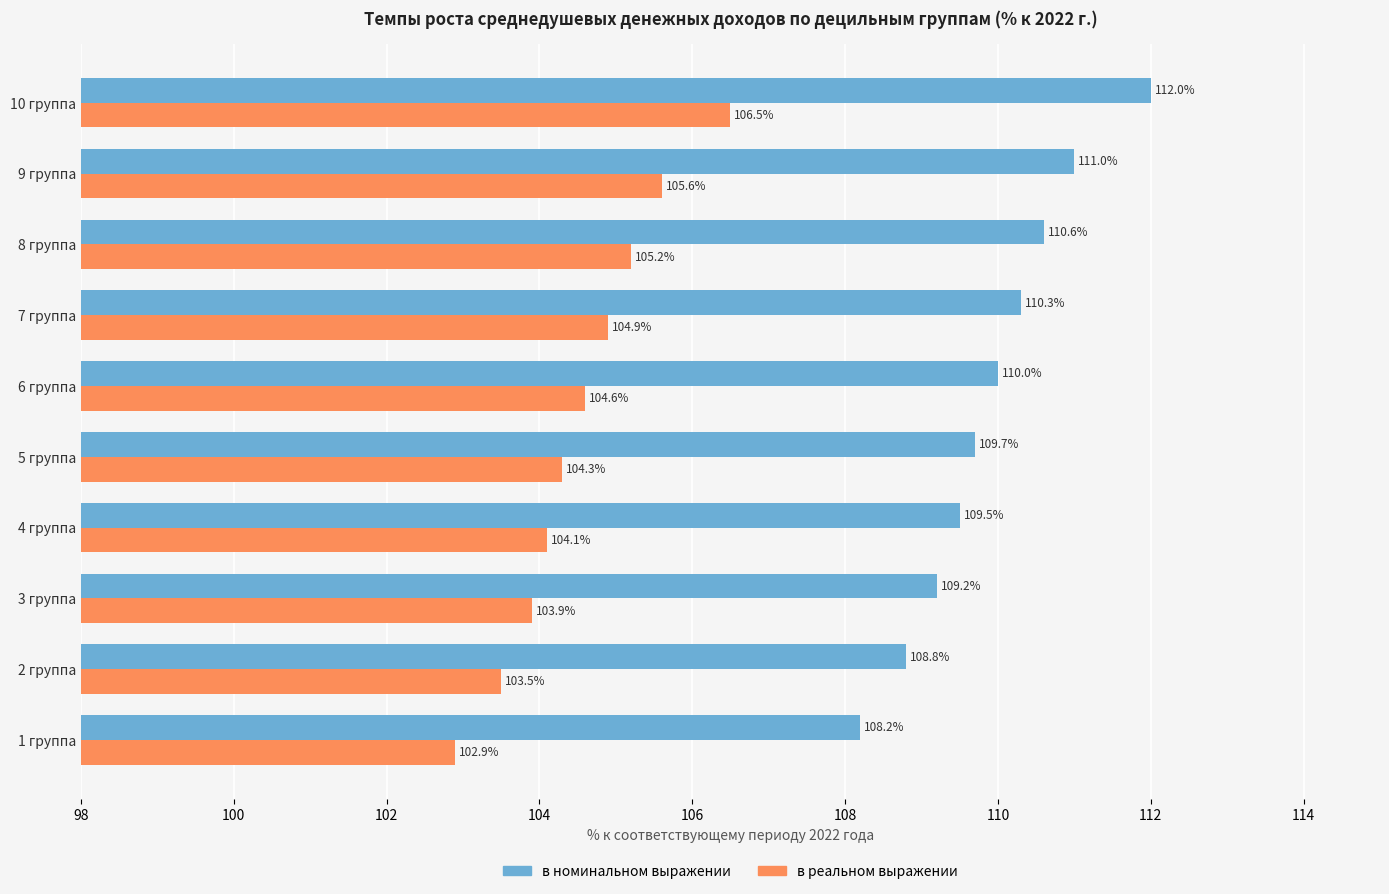

At which label does в реальном выражении reach its peak?

10 группа